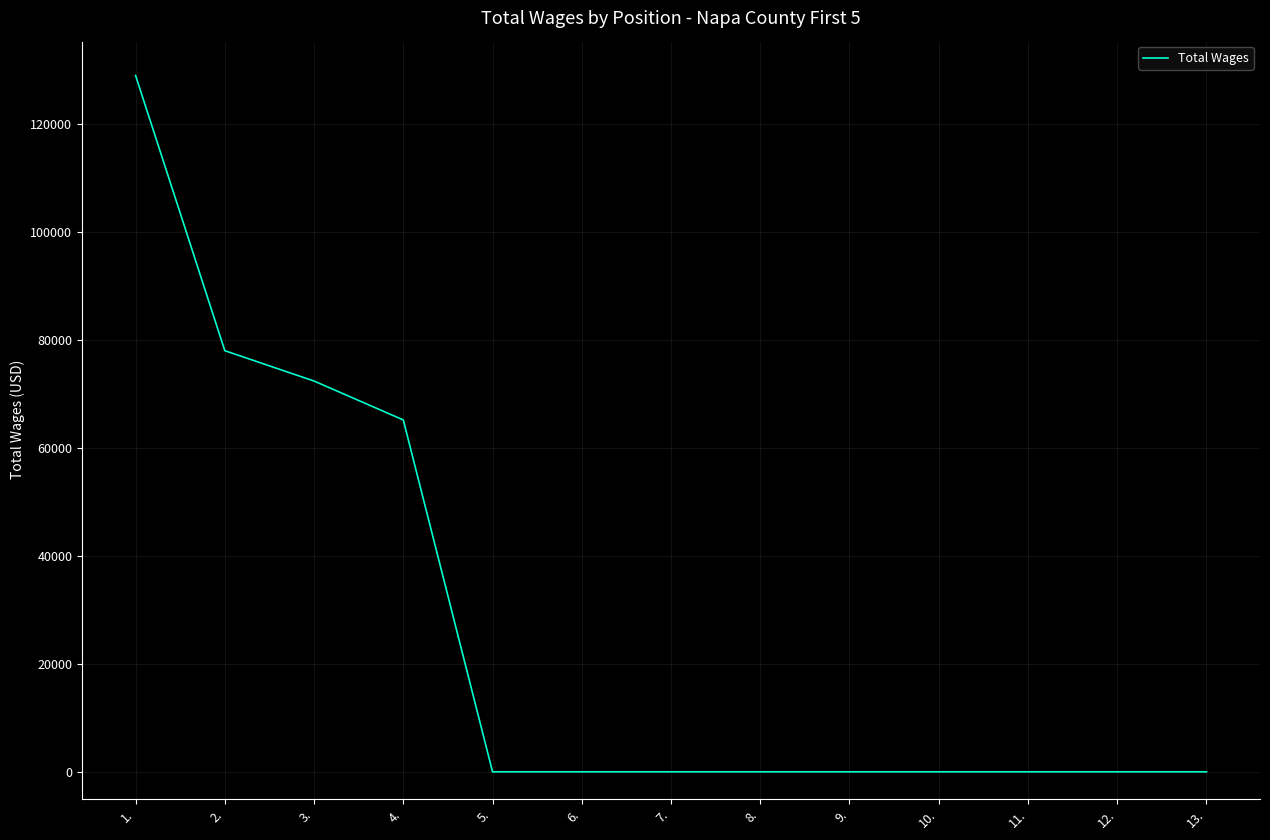

Is it true that the value at 8. is -86972?

False